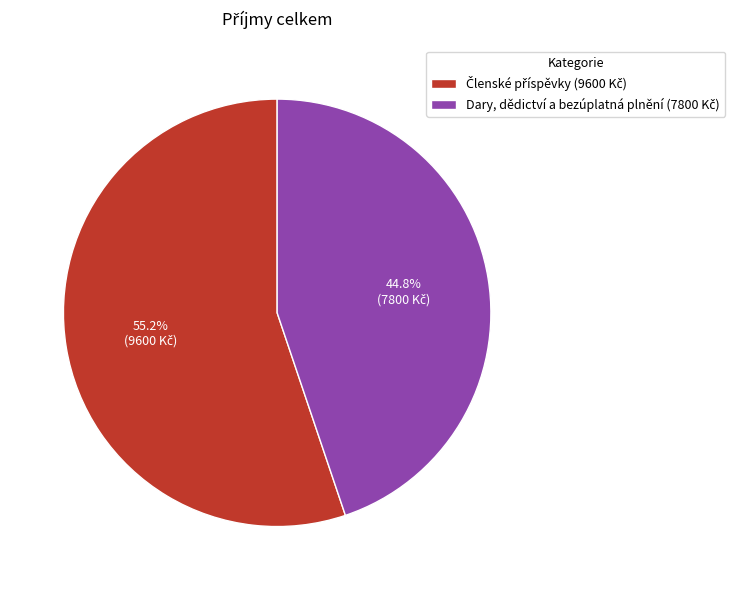

Is there a majority slice in this chart?

Yes